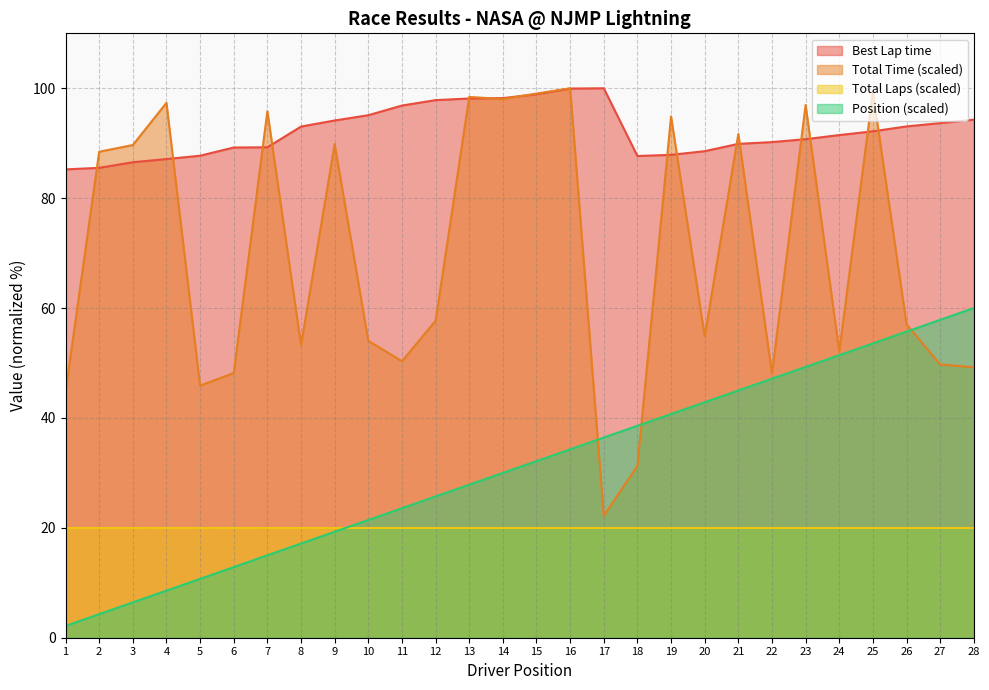

What is the spread (max minus min) of values at 5?

77.0